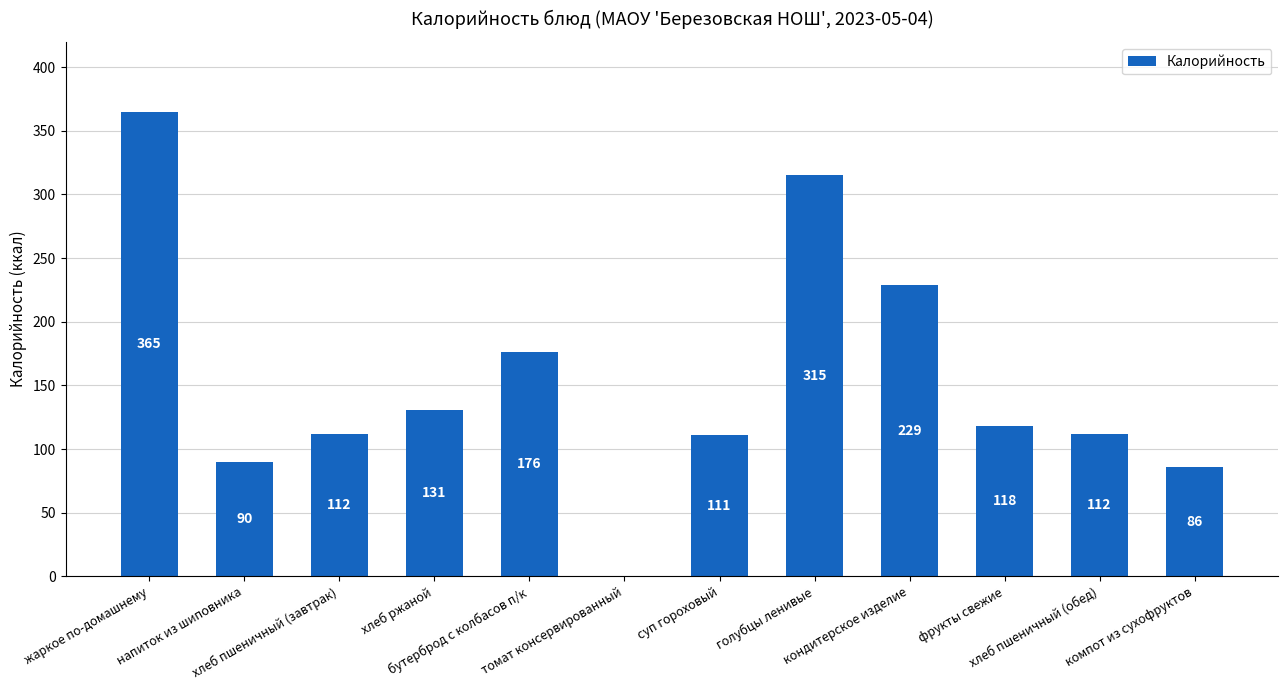

What is the sum of all values?

1845